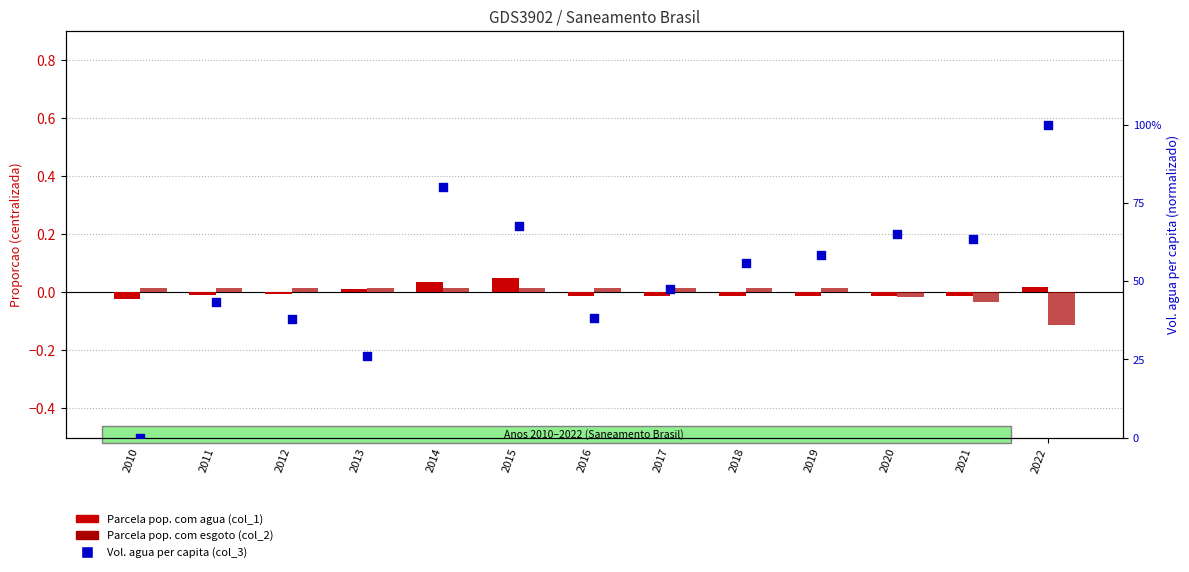

Is the value of Parcela pop. com esgoto (col_2) at 2017 greater than the value of Parcela pop. com agua (col_1) at 2010?

Yes